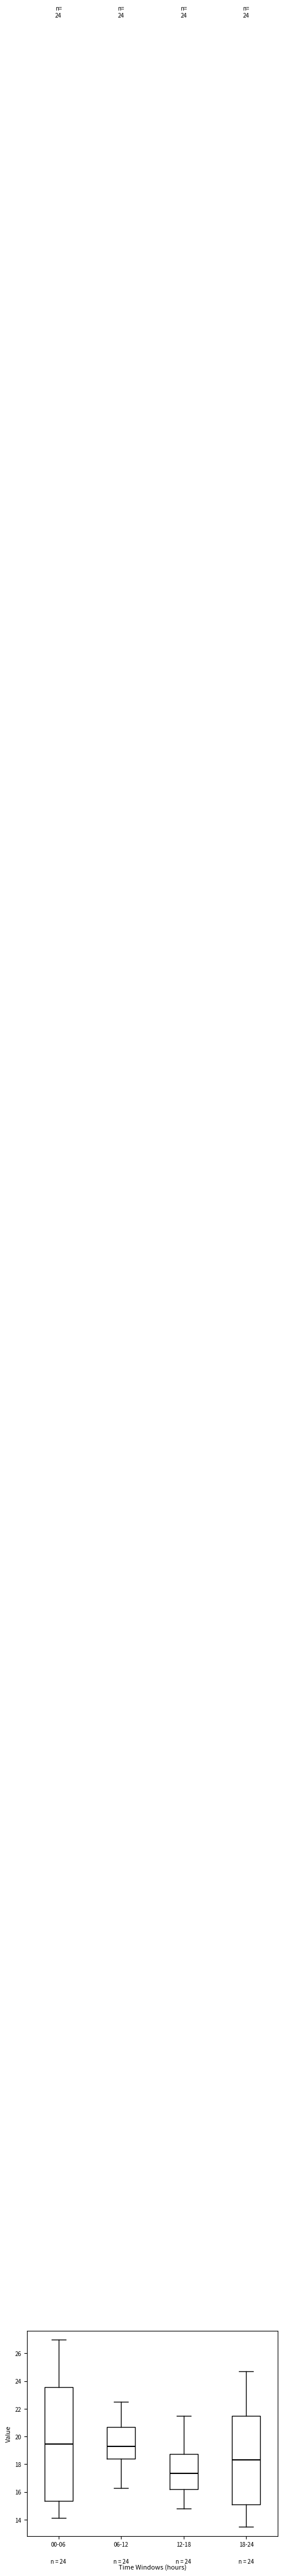

Reading left to right, transcribe this box plot: for each box, give where its median line is, the range the box spans, and where its two whiskers end, as read against the y-axis. The values are not printed on the chart, so give them approximately, as read against the axis.

00-06: median 19.4, box 15.4 to 23.6, whiskers 14.2 to 27.0
06-12: median 19.2, box 18.4 to 20.6, whiskers 16.2 to 22.6
12-18: median 17.4, box 16.2 to 18.8, whiskers 14.8 to 21.6
18-24: median 18.4, box 15.2 to 21.4, whiskers 13.6 to 24.8